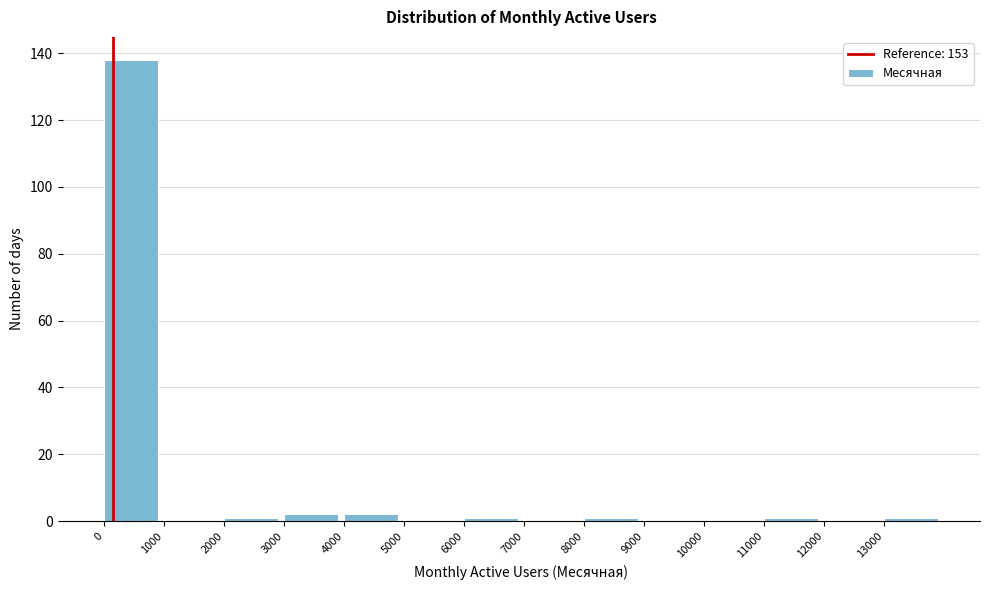

Over which range of the x-axis is the bar tallest?

0 to 1000